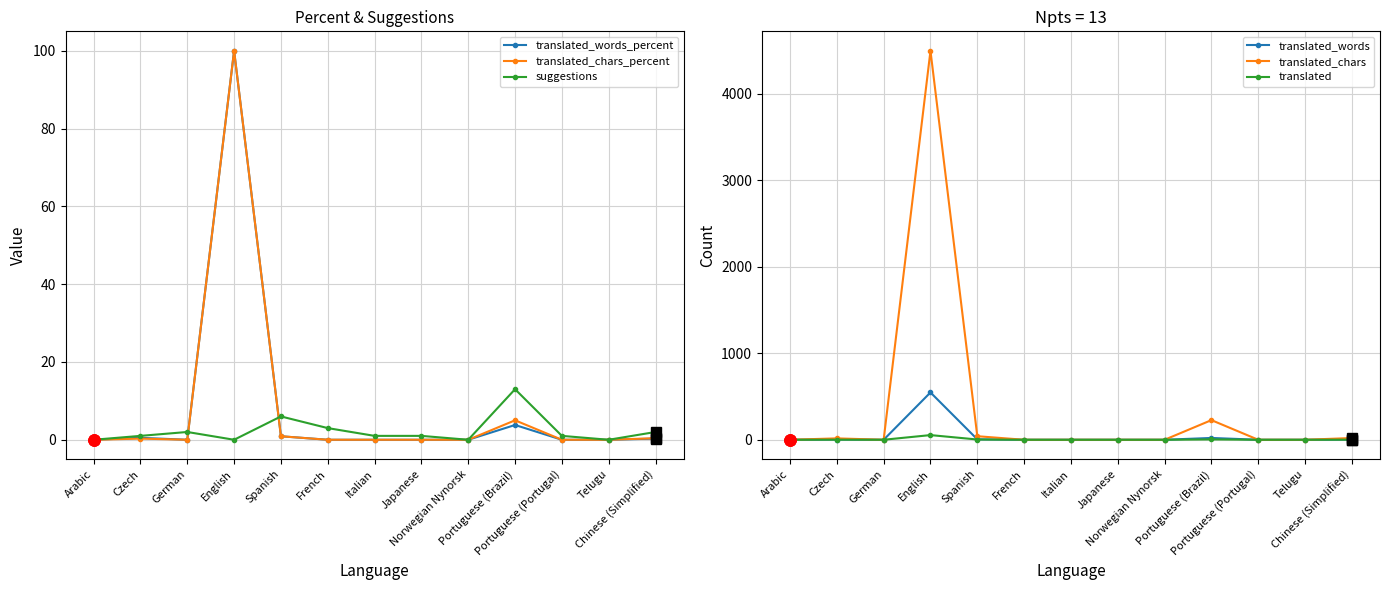

True or false: suggestions has a value of 0.0 at Norwegian Nynorsk.

True